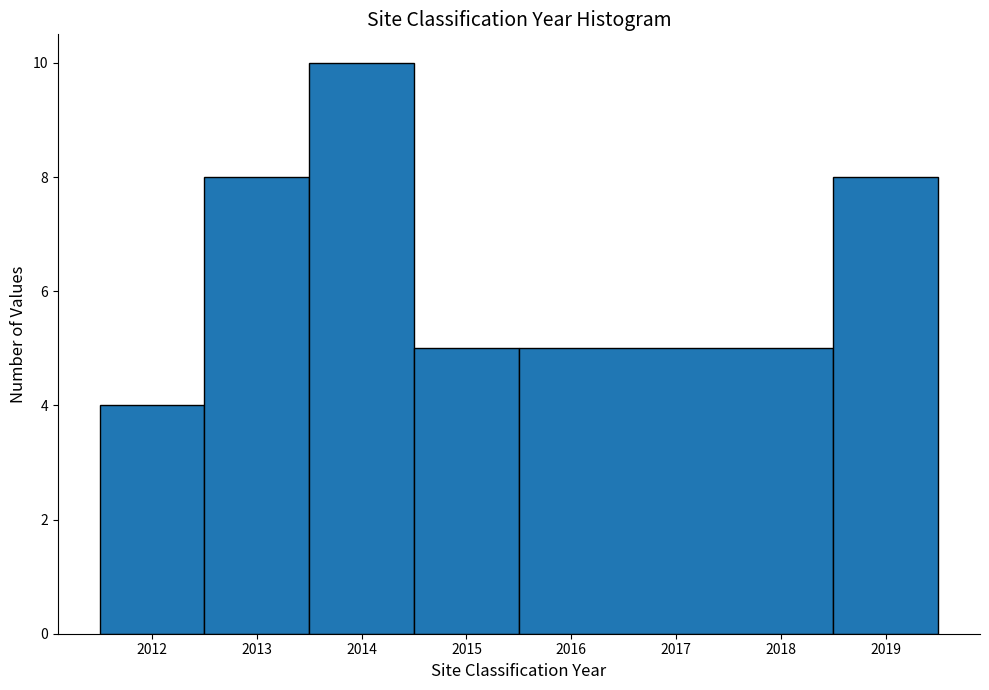

Which range on the x-axis has the tallest bar?

2013.5 to 2014.5